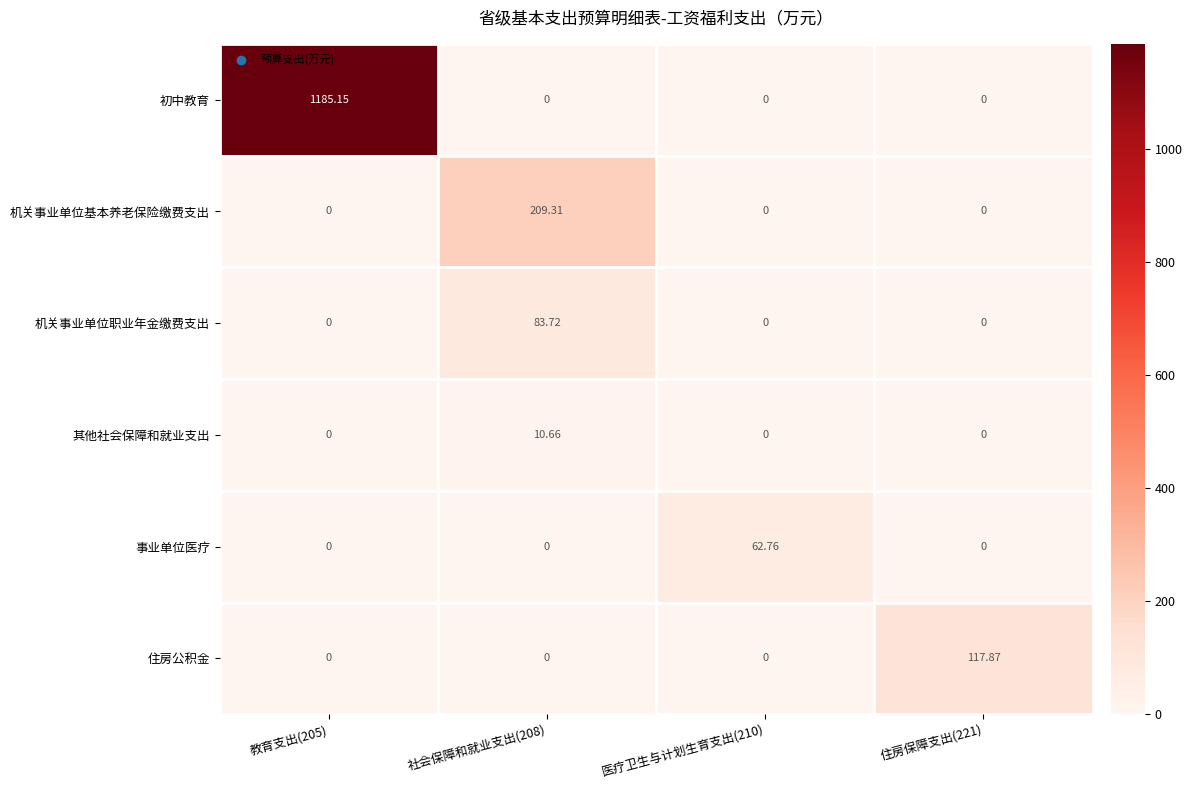

Which series has the largest range (max minus min)?

初中教育